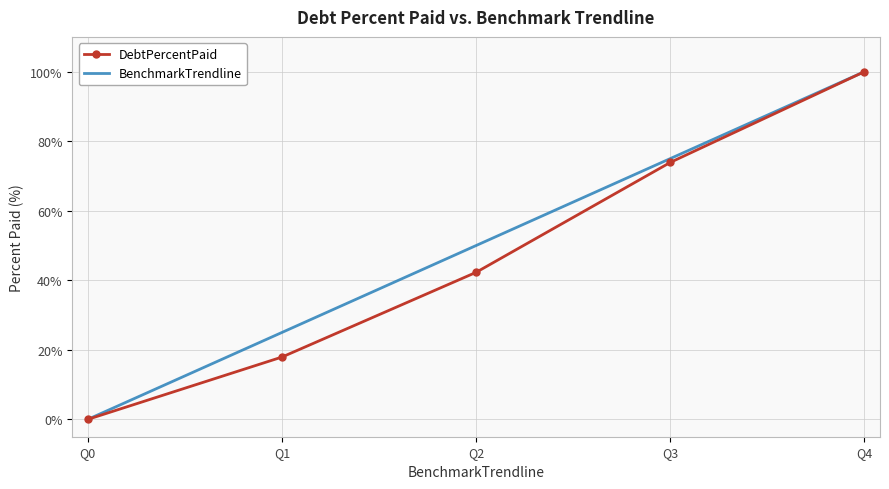

Which series has the largest total across all categories?

BenchmarkTrendline